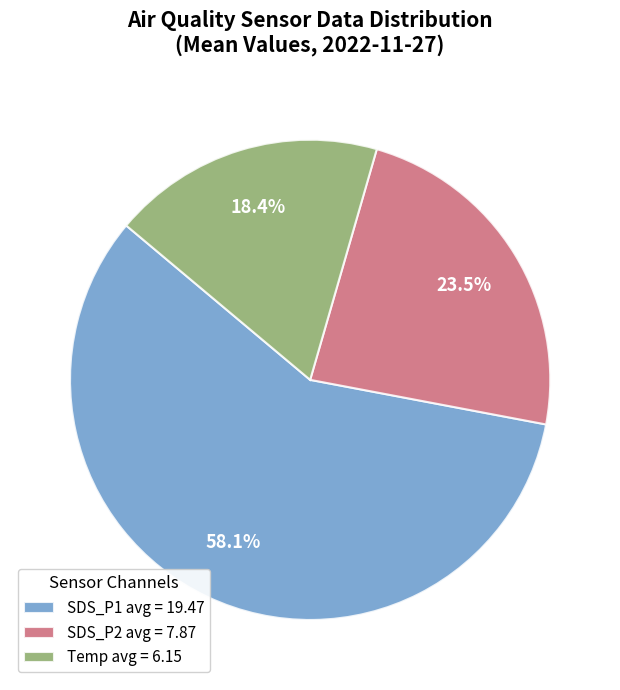

How many slices are in this pie chart?

3